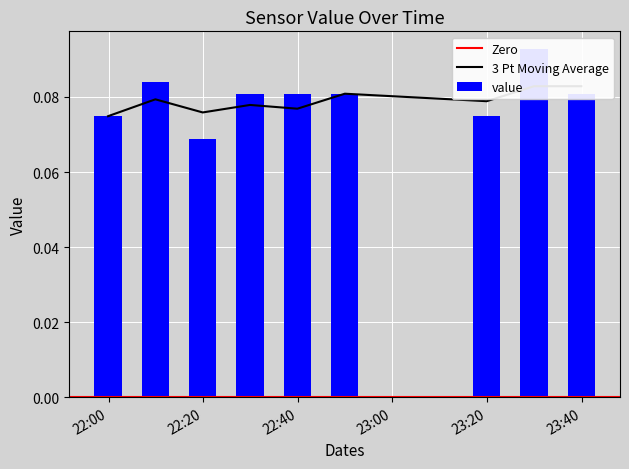

Are the bars horizontal?

No